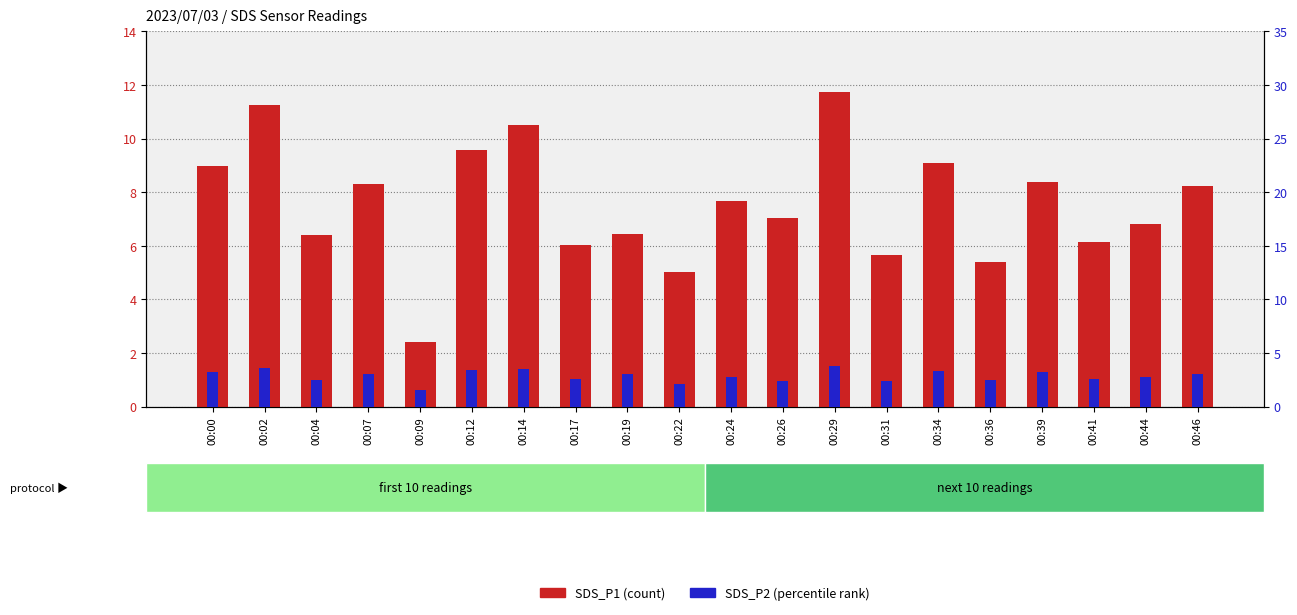

Reading right to left, transcribe all the data shown in this chart.

SDS_P1: 8.2	6.8	6.1	8.4	5.4	9.1	5.7	11.8	7.0	7.7	5.0	6.4	6.0	10.5	9.6	2.4	8.3	6.4	11.2	9.0
SDS_P2: 3.1	2.8	2.6	3.2	2.5	3.3	2.4	3.8	2.4	2.8	2.1	3.0	2.5	3.5	3.4	1.5	3.0	2.5	3.6	3.2